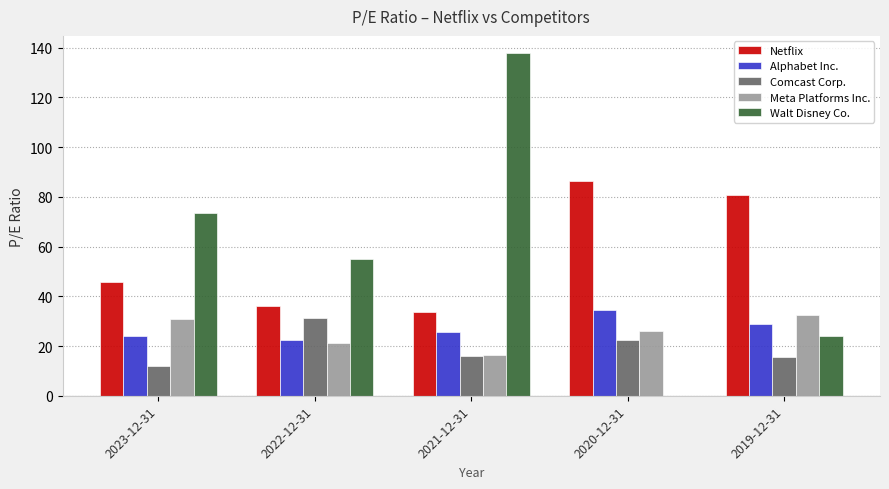

What is the average value of the Alphabet Inc. series?

27.1